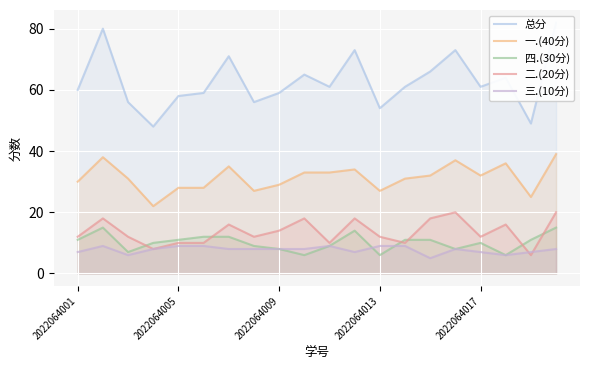

Where is 三.(10分) nearest to the value 7?

2022064001